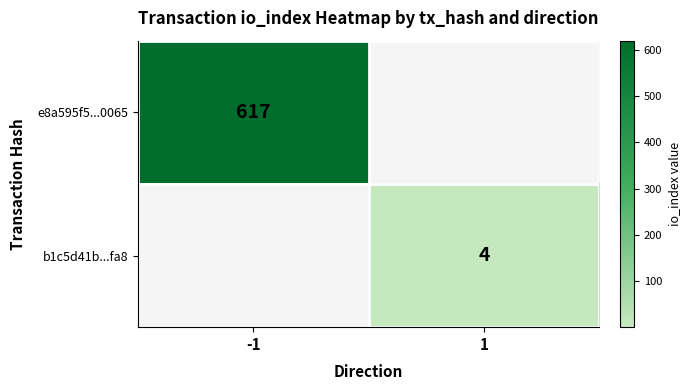

The e8a595f5...0065 series shows 617 at -1. True or false?

True